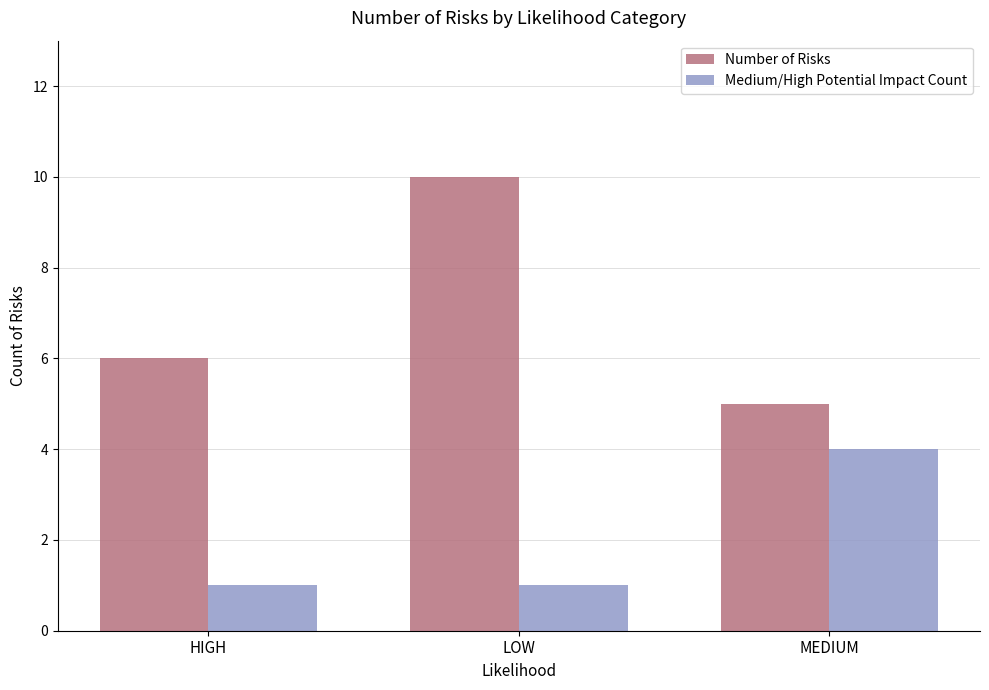

Count the Medium/High Potential Impact Count values in the range 1 to 4.

3